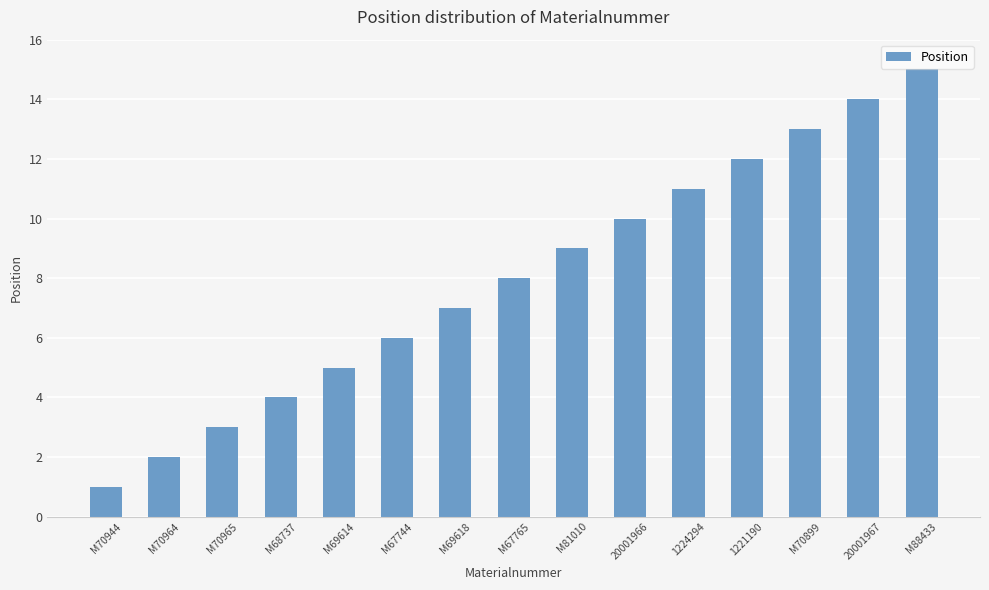

What is the label of the 11th bar from the right?

M69614